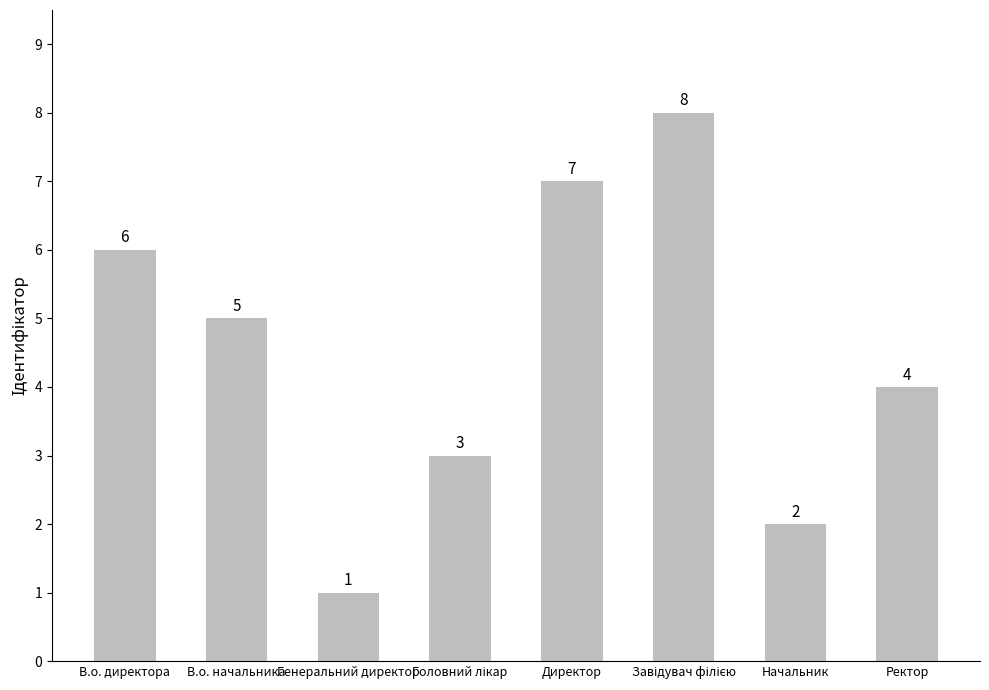

What is the smallest value displayed?

1